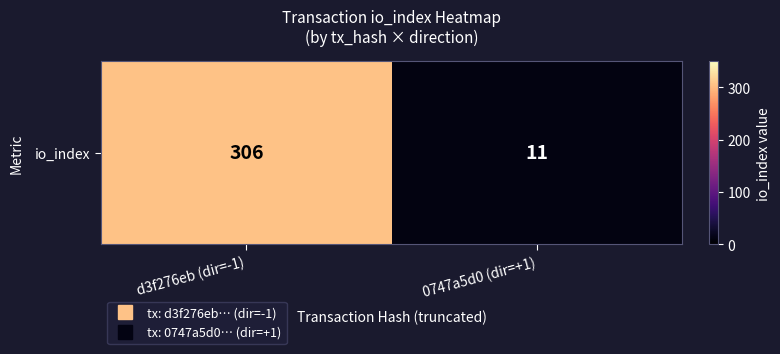

Where is the data nearest to the value 158?

0747a5d0 (dir=+1)